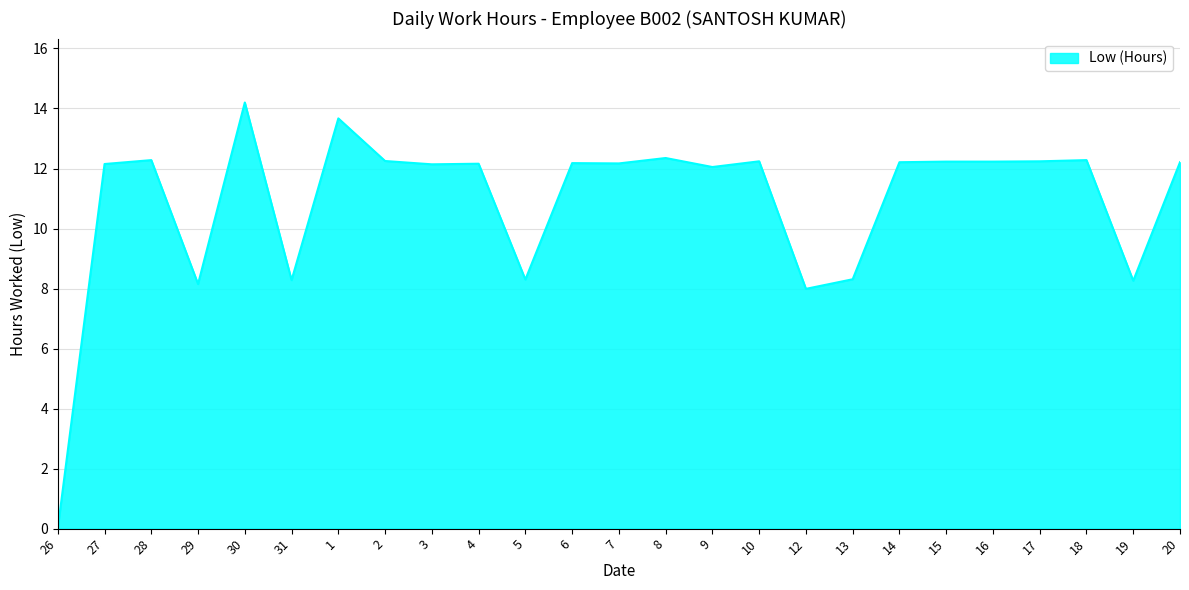

What position from the right is 26?

25